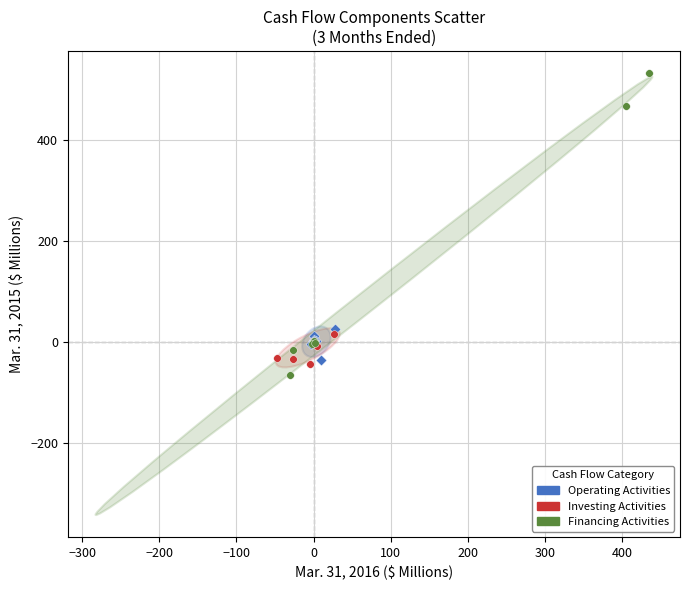

Which series reaches the minimum Y coordinate?

Financing Activities